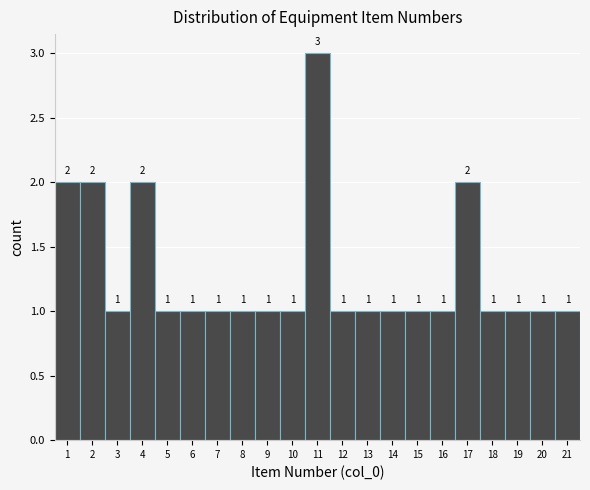

Reading left to right, list every bar in this chart as the range it spans on the x-axis followed by its height.

0.5 to 1.5: 2
1.5 to 2.5: 2
2.5 to 3.5: 1
3.5 to 4.5: 2
4.5 to 5.5: 1
5.5 to 6.5: 1
6.5 to 7.5: 1
7.5 to 8.5: 1
8.5 to 9.5: 1
9.5 to 10.5: 1
10.5 to 11.5: 3
11.5 to 12.5: 1
12.5 to 13.5: 1
13.5 to 14.5: 1
14.5 to 15.5: 1
15.5 to 16.5: 1
16.5 to 17.5: 2
17.5 to 18.5: 1
18.5 to 19.5: 1
19.5 to 20.5: 1
20.5 to 21.5: 1